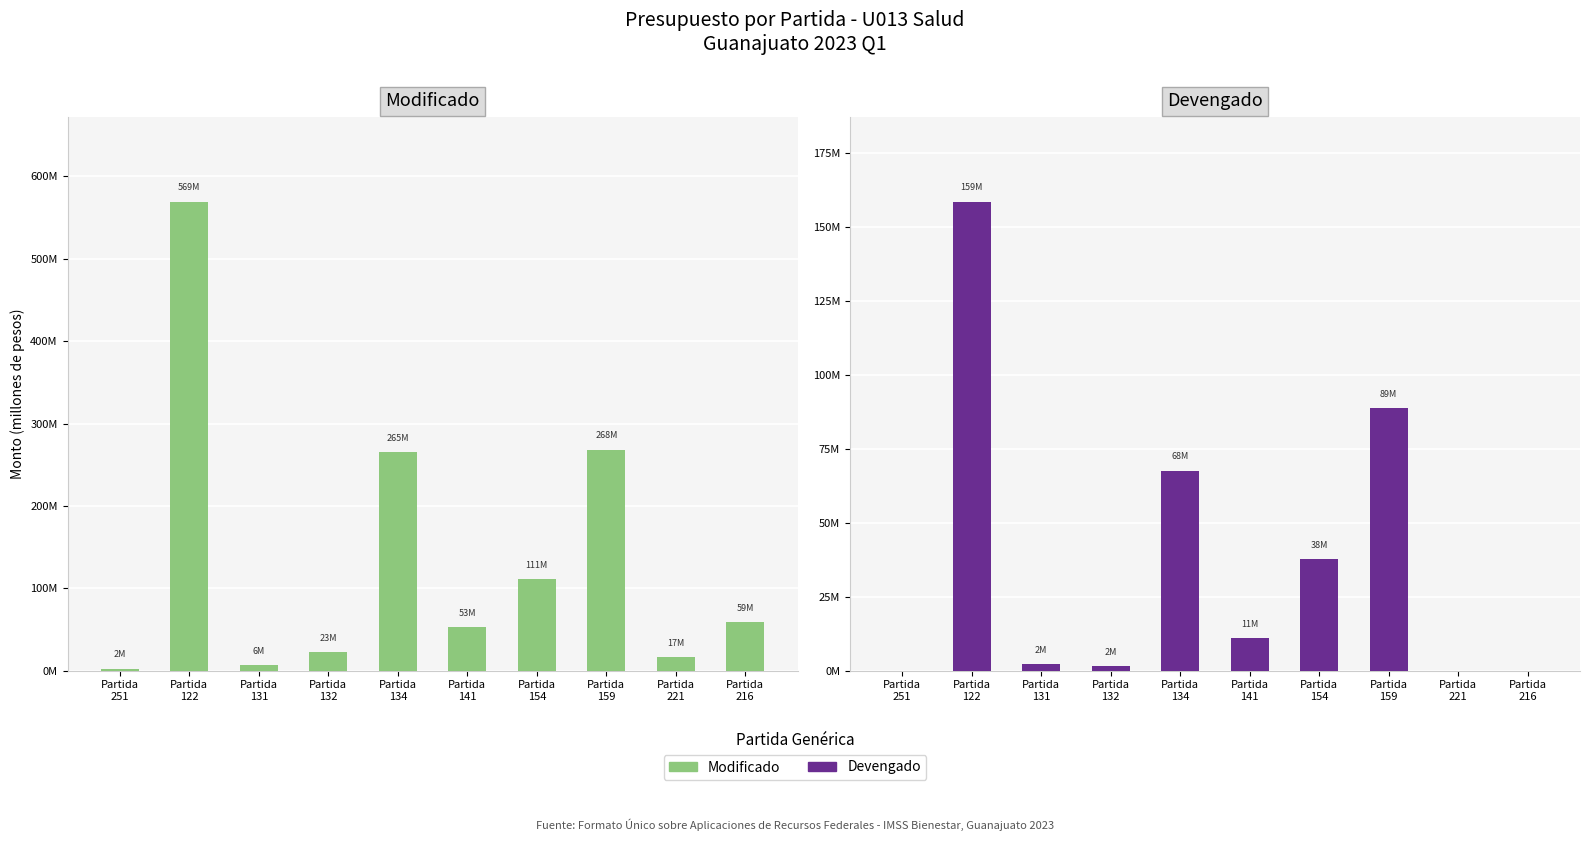

Rank the categories by Devengado value from lowest to highest.

Partida
251, Partida
221, Partida
216, Partida
132, Partida
131, Partida
141, Partida
154, Partida
134, Partida
159, Partida
122